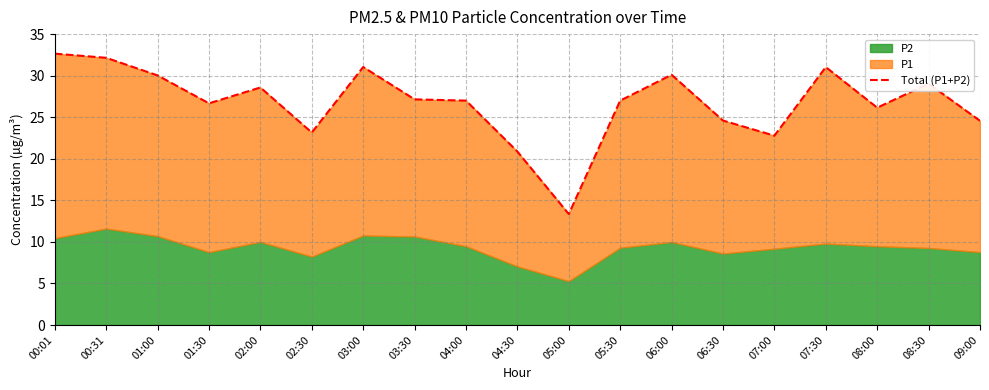

How many values are below 27?

8